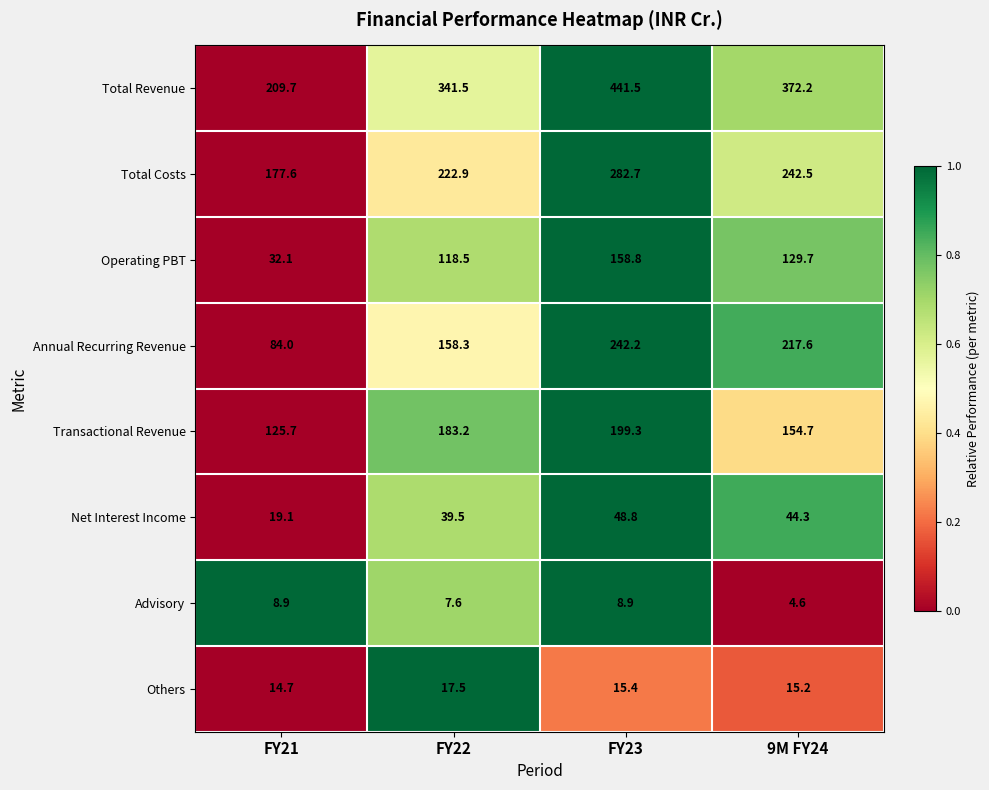

The Operating PBT series shows 129.7 at 9M FY24. True or false?

True